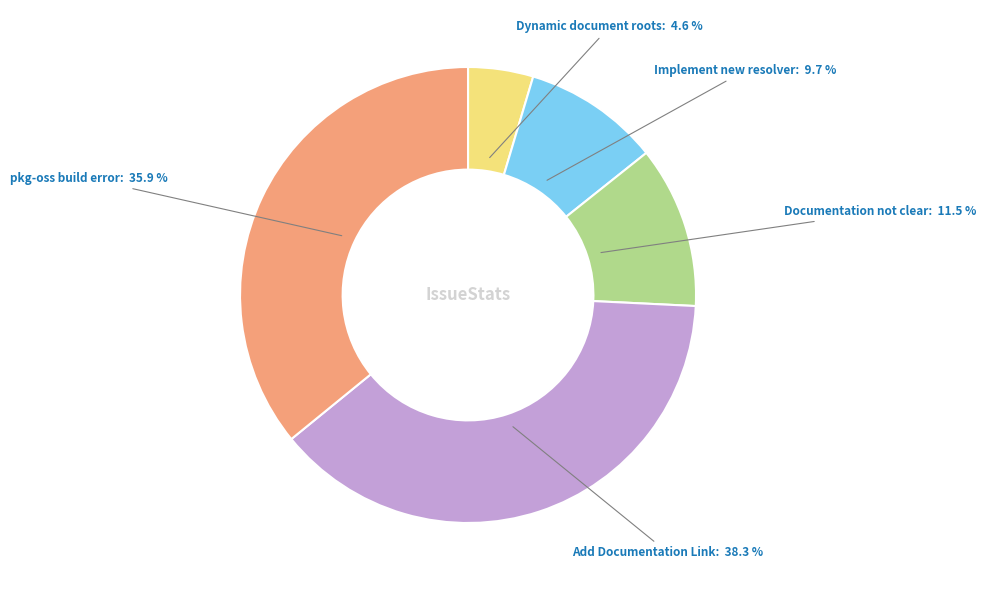

What percentage is the Add Documentation Link slice, to the nearest percent?

38%